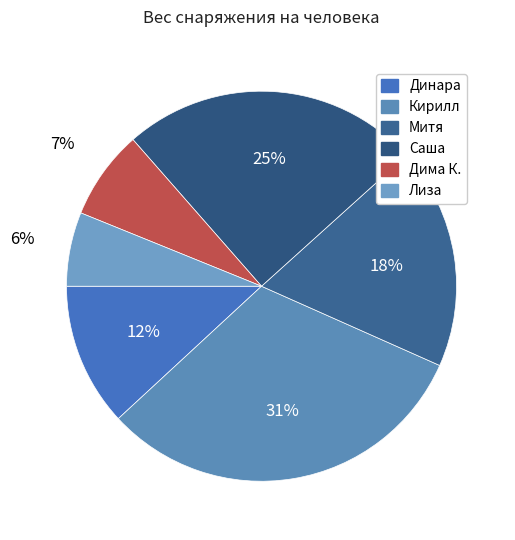

To the nearest percent, what percentage of the pie is Дима К.?

7%